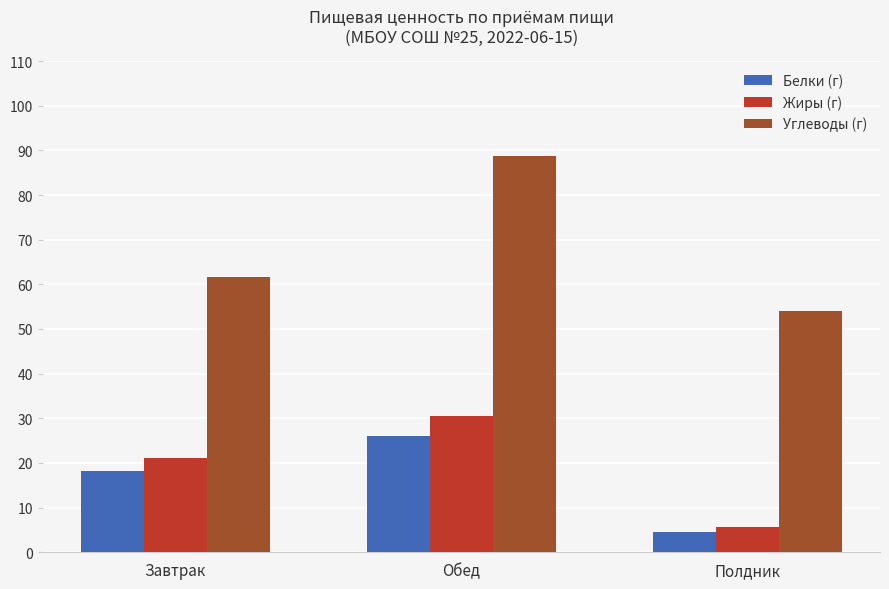

Which category has the lowest value across all series?

Полдник